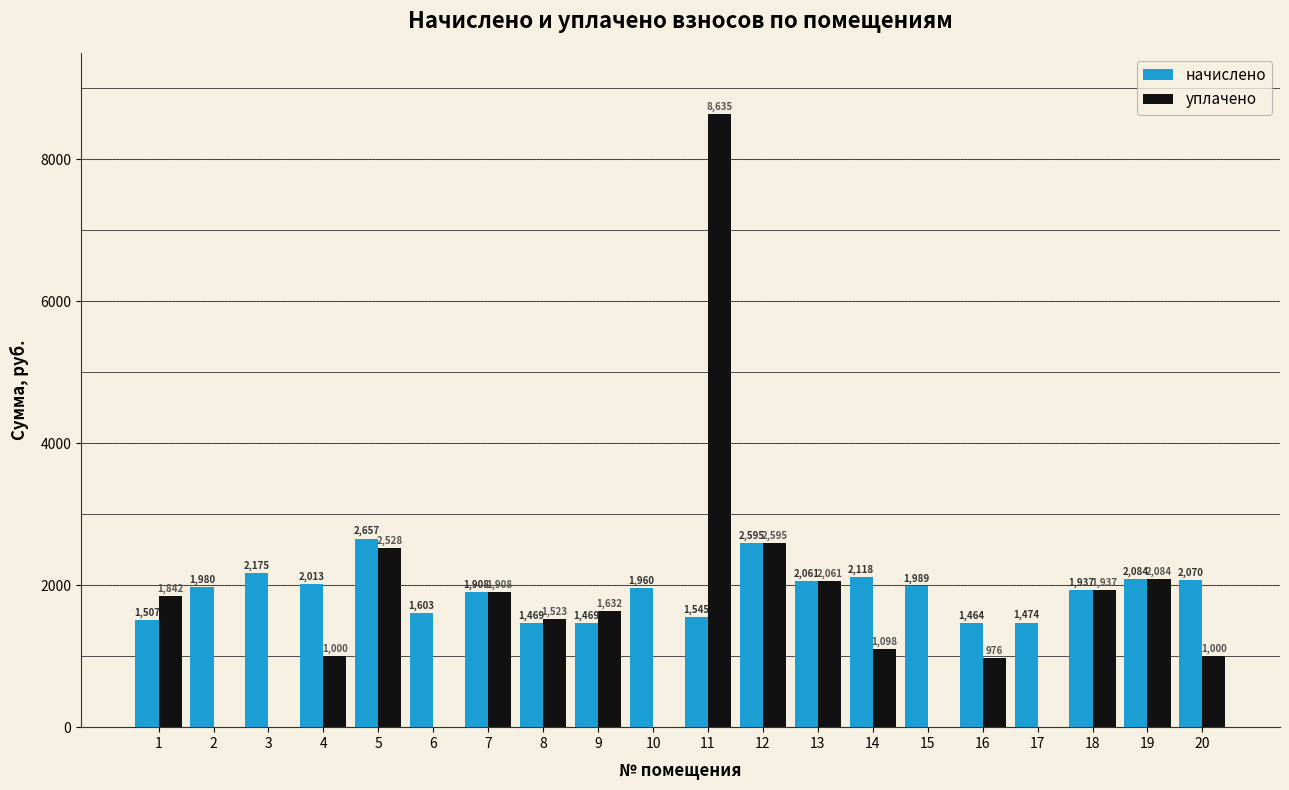

Read the начислено value at 10.

1960.5